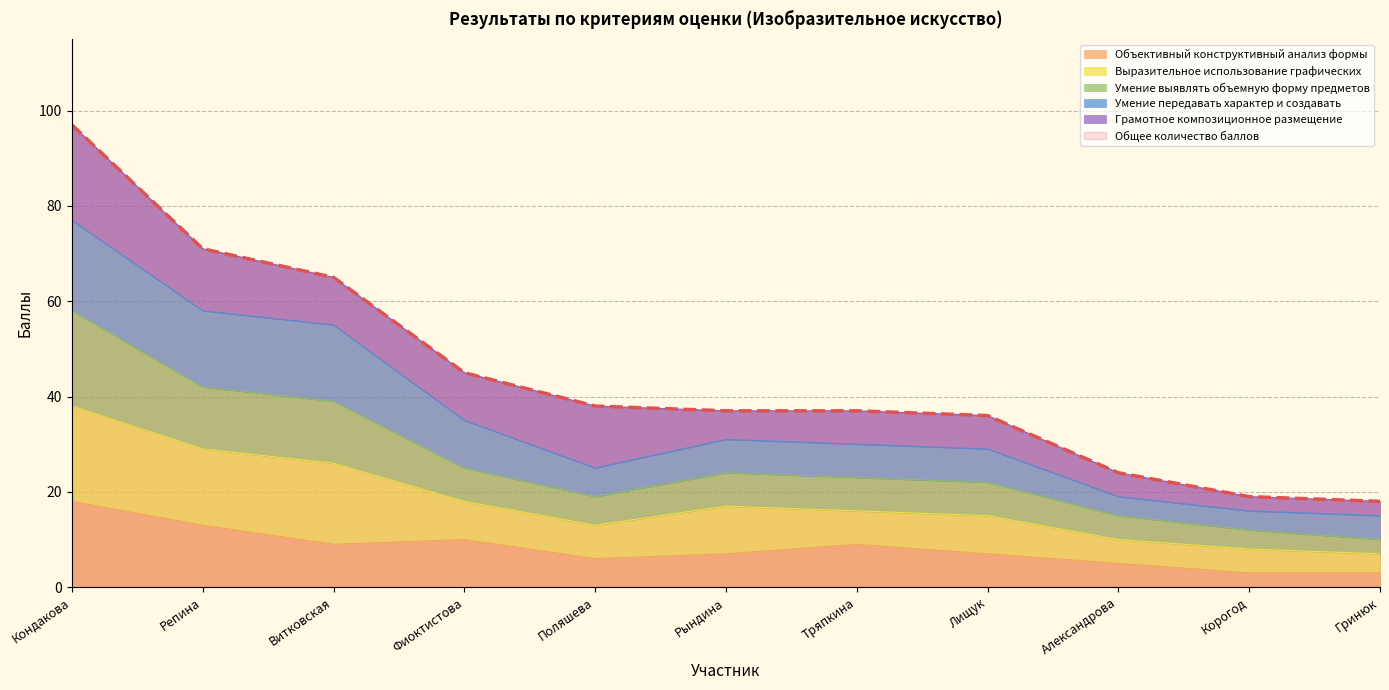

True or false: Объективный конструктивный анализ формы and Умение выявлять объемную форму предметов intersect in this chart.

False